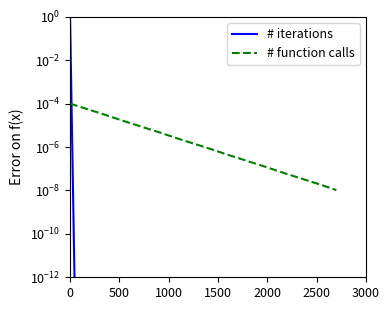

What are all the series names shown in the legend?

# iterations, # function calls